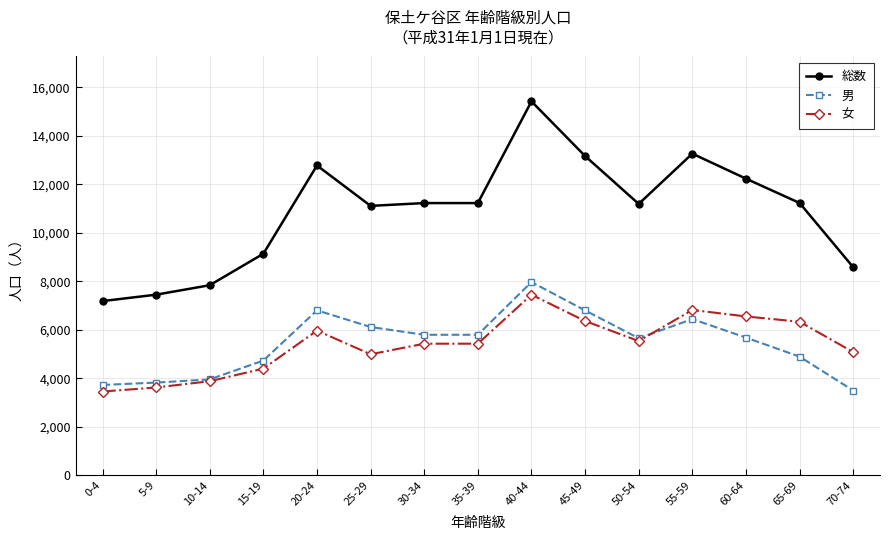

What is the lowest value of the 男 series?

3498